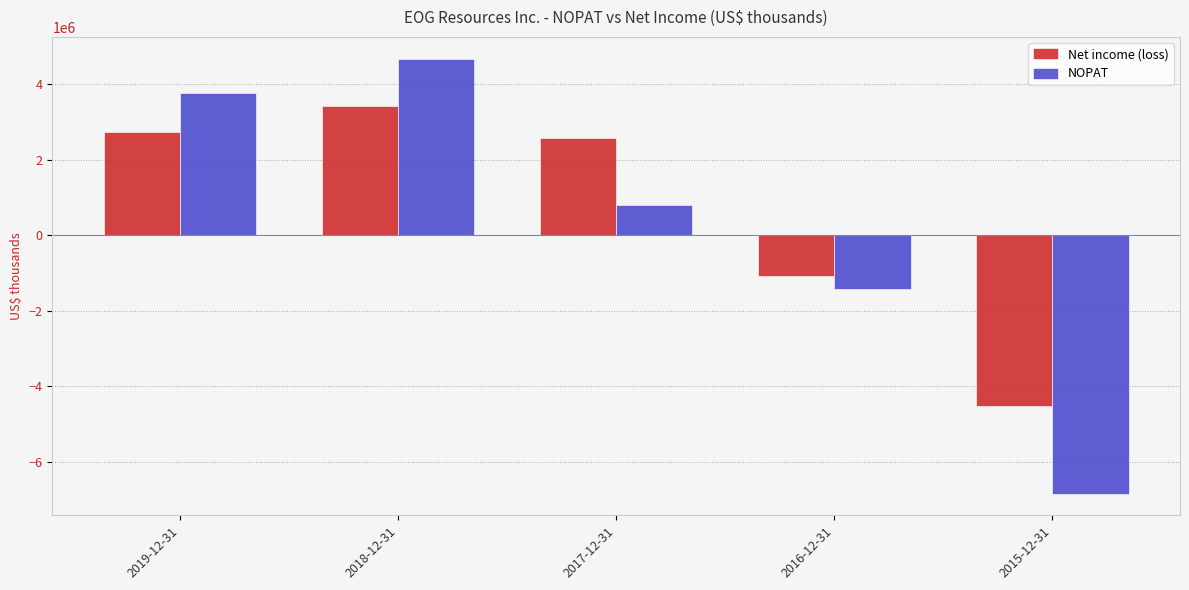

What is the value of the NOPAT bar at the 5th from the left?

-6843163